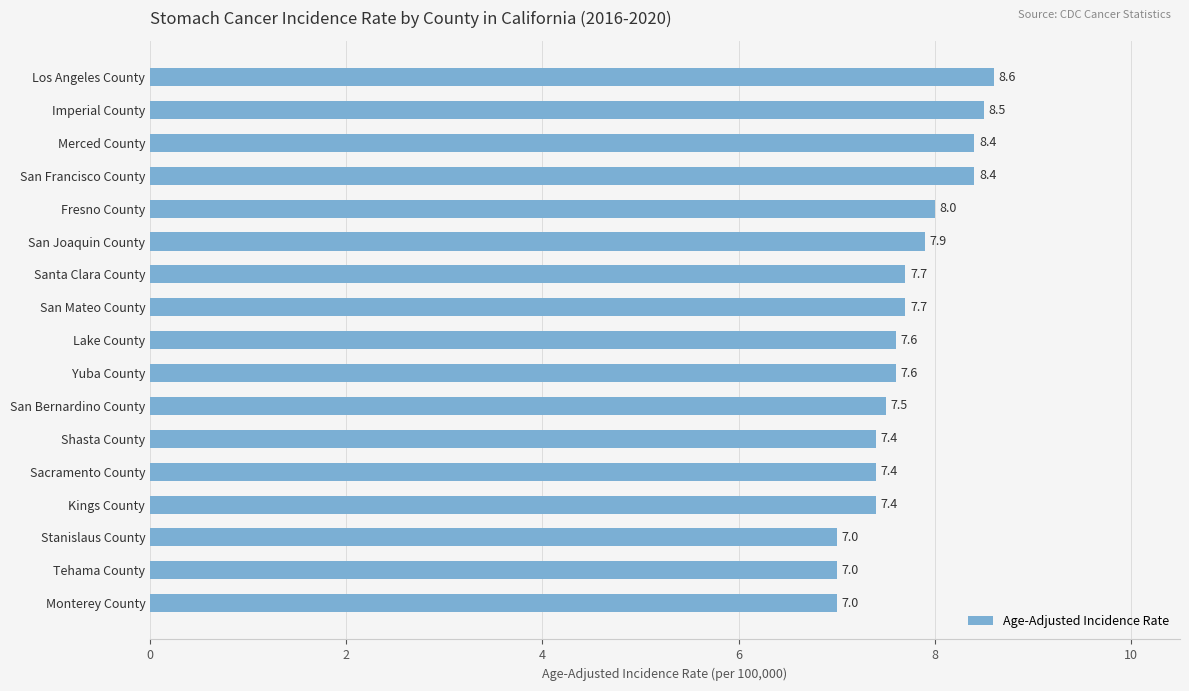

Does the chart contain stacked bars?

No